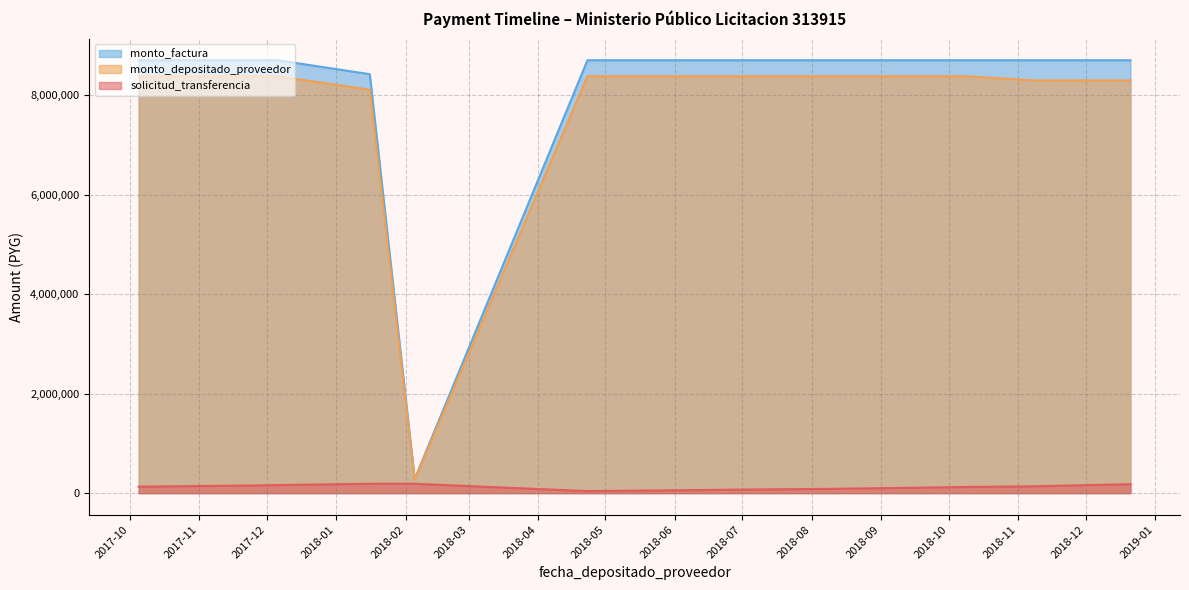

How many distinct data groups are displayed?

3